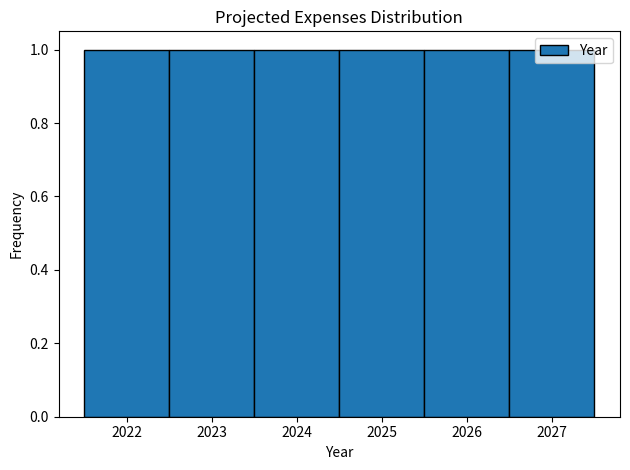

What is the height of the bar covering 2021.5 to 2022.5 on the x-axis? The values are not printed on the chart, so give them approximately, as read against the axis.

1